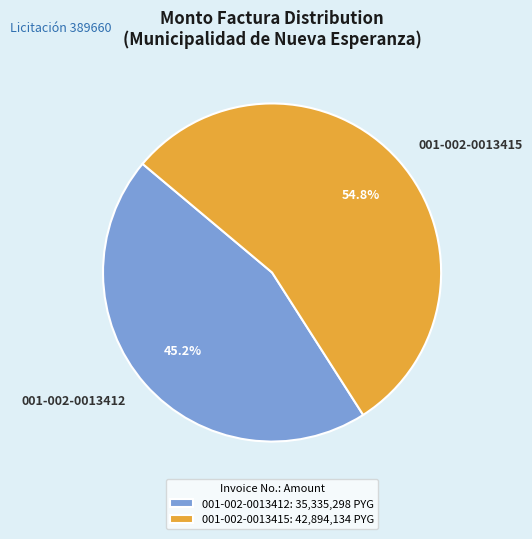

How much of the chart is everything except 001-002-0013415?

45.2%